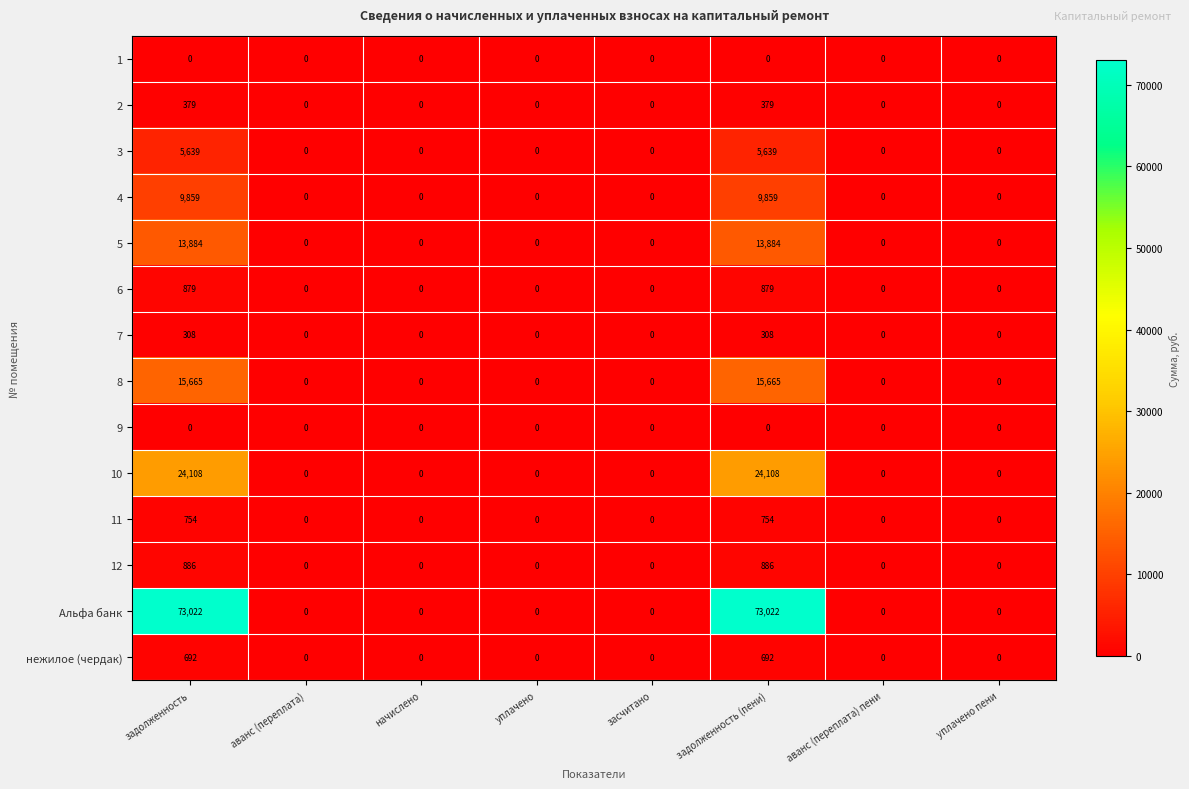

Which series changed the most between задолженность and уплачено пени?

Альфа банк